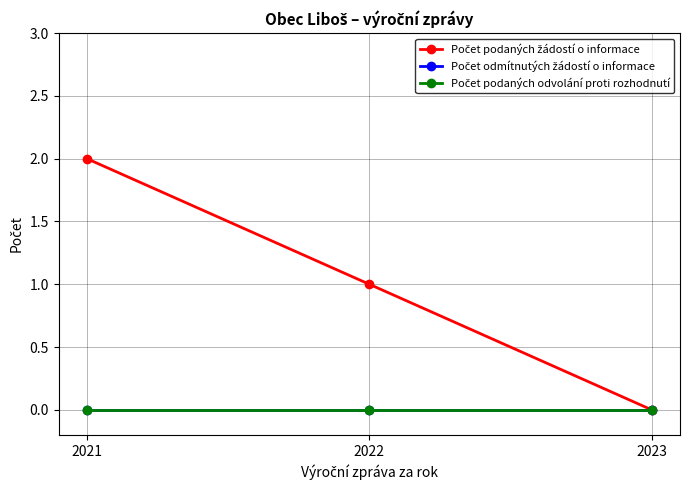

At how many categories does at least one series exceed 1?

1